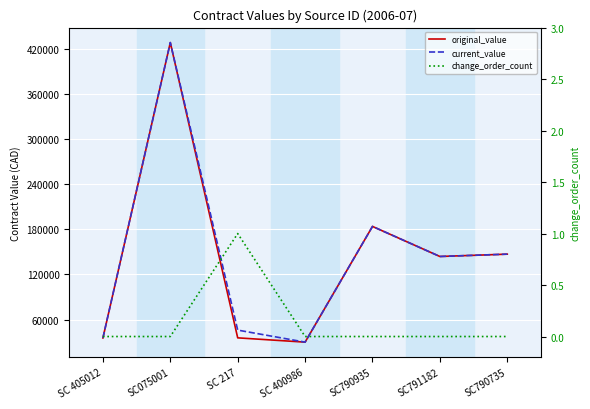

Reading left to right, list all the values displayed in this chart.

original_value: 35550	428000	35700	30000	183728	143800	146900
current_value: 35550	428000	46000	30000	183728	143800	146900
change_order_count: 0	0	1	0	0	0	0